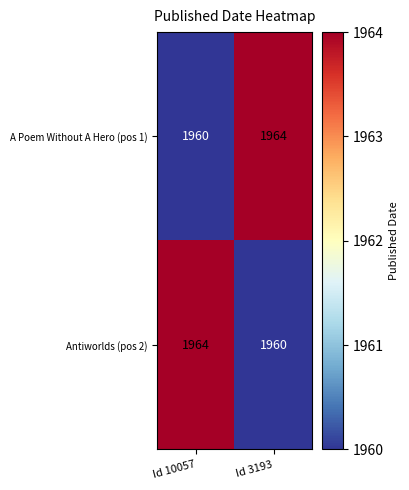

How many data points does each series have?

2